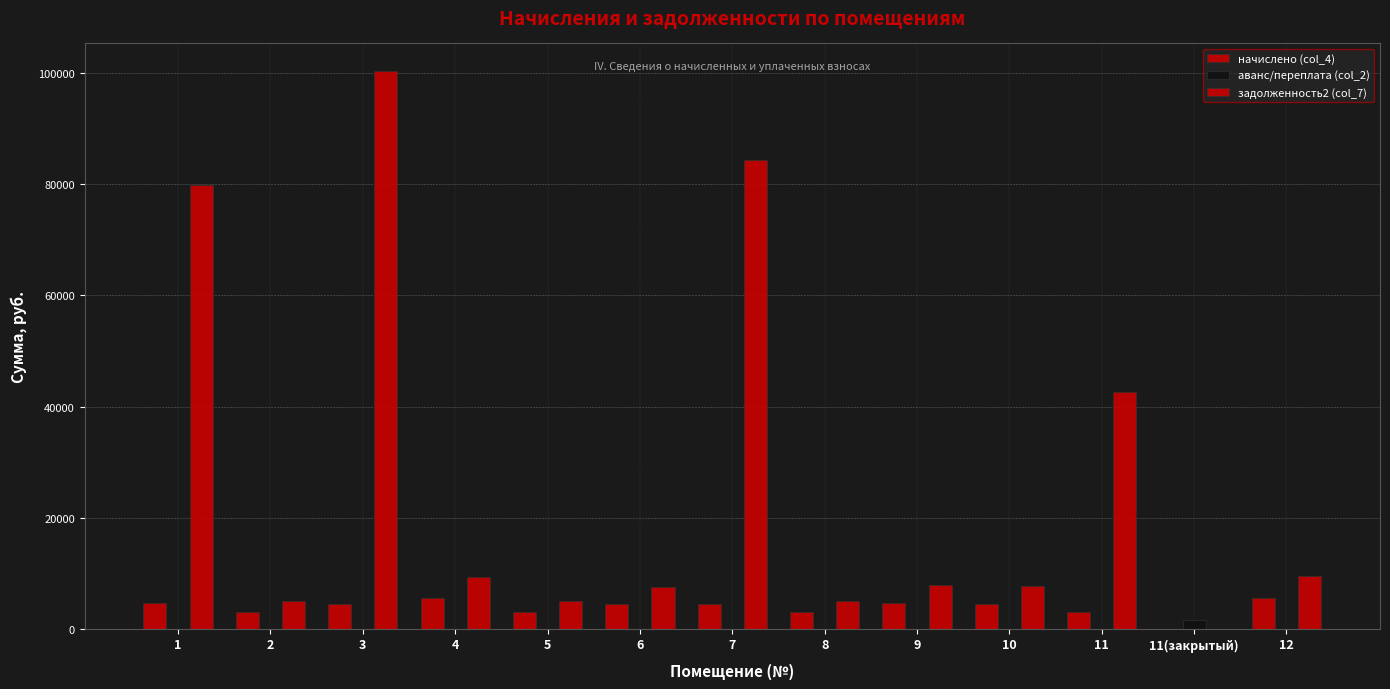

What position from the right is 9?

5